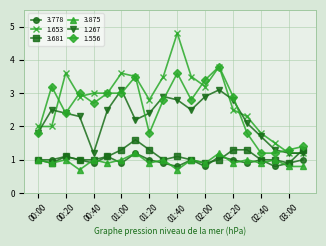

How many lines are shown in the chart?

6